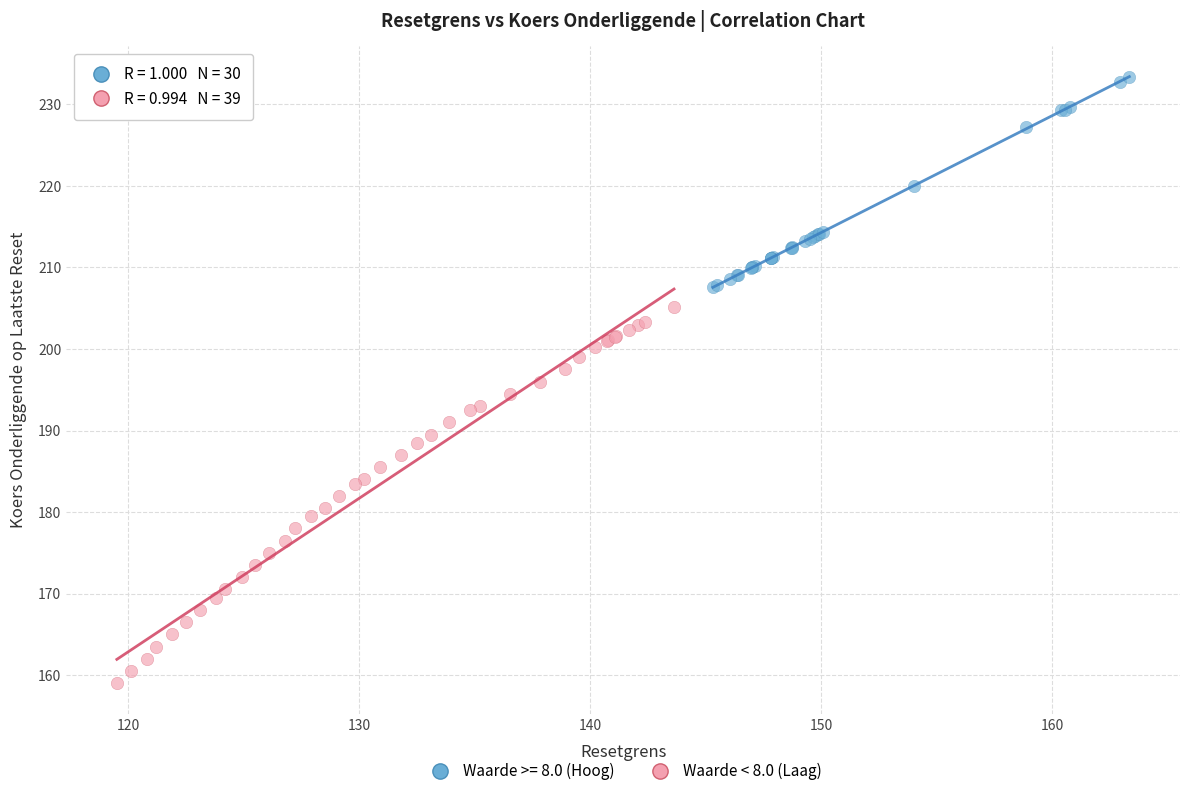

Which series reaches the minimum Y coordinate?

Waarde < 8.0 (Laag)